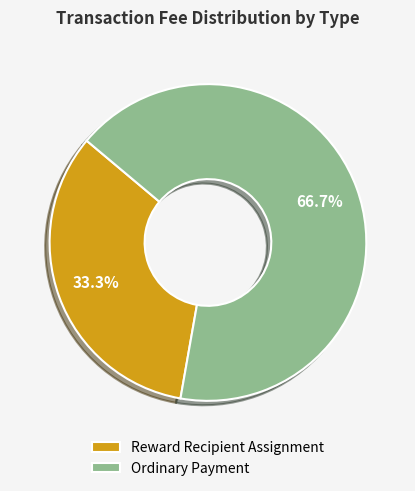

To the nearest percent, what percentage of the pie is Ordinary Payment?

67%